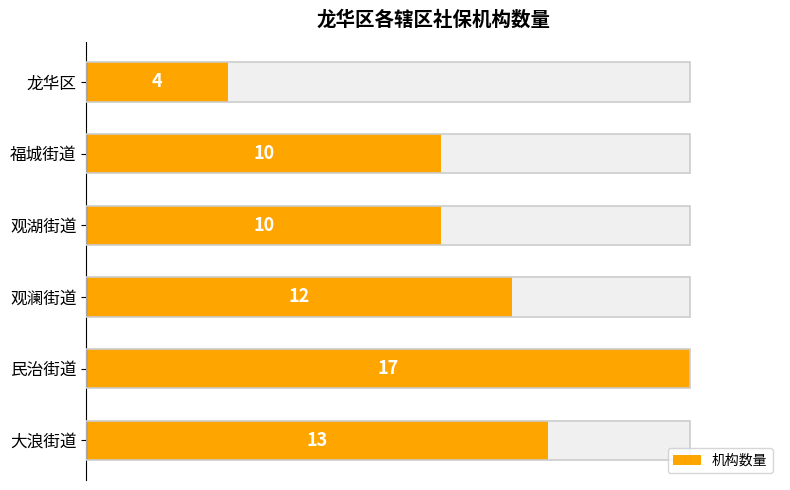

What is the change in value from 福城街道 to 大浪街道?

+3